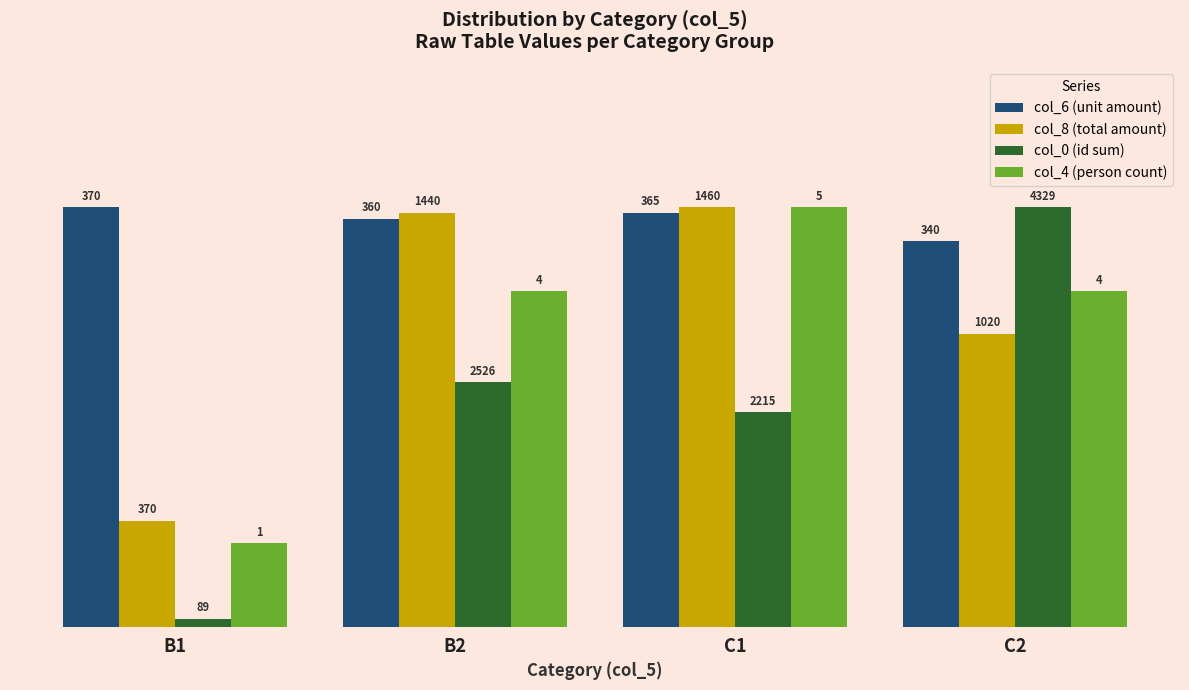

How many bars are there in total?

16